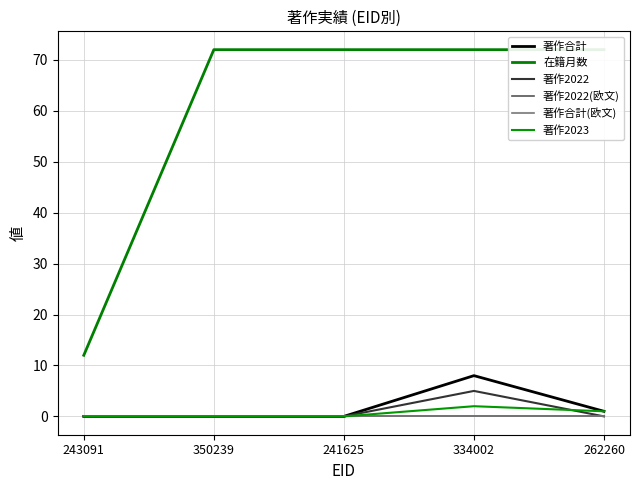

Reading right to left, extract all data points from this chart.

著作合計: 1	8	0	0	0
在籍月数: 72	72	72	72	12
著作2022: 0	5	0	0	0
著作2022(欧文): 0	0	0	0	0
著作合計(欧文): 0	0	0	0	0
著作2023: 1	2	0	0	0